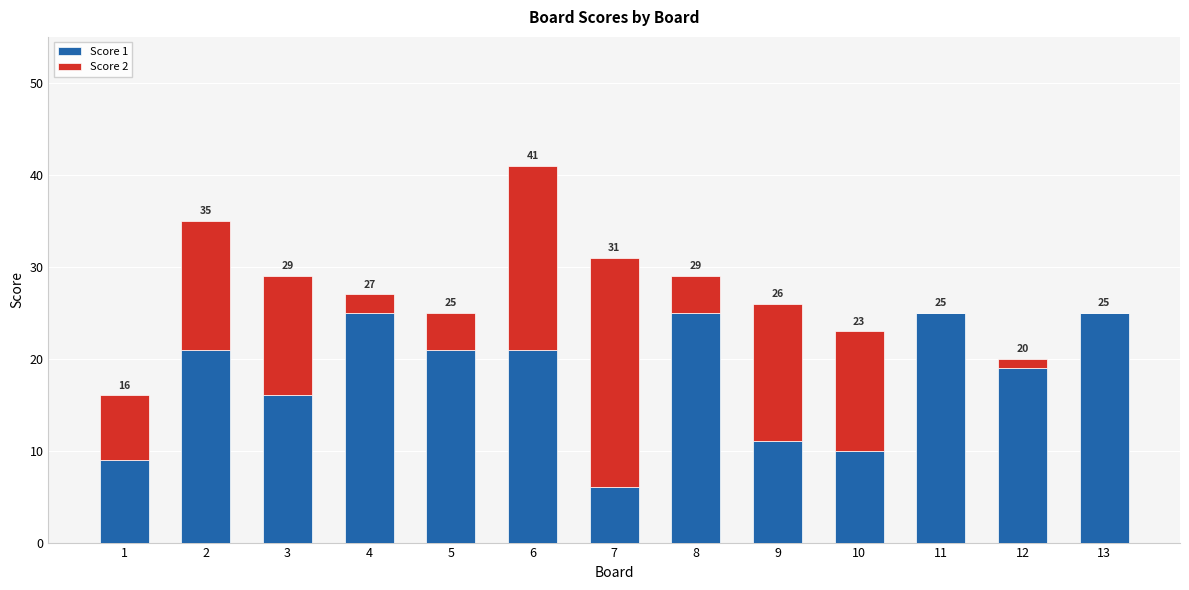

What is the sum of all Score 2 values?

118